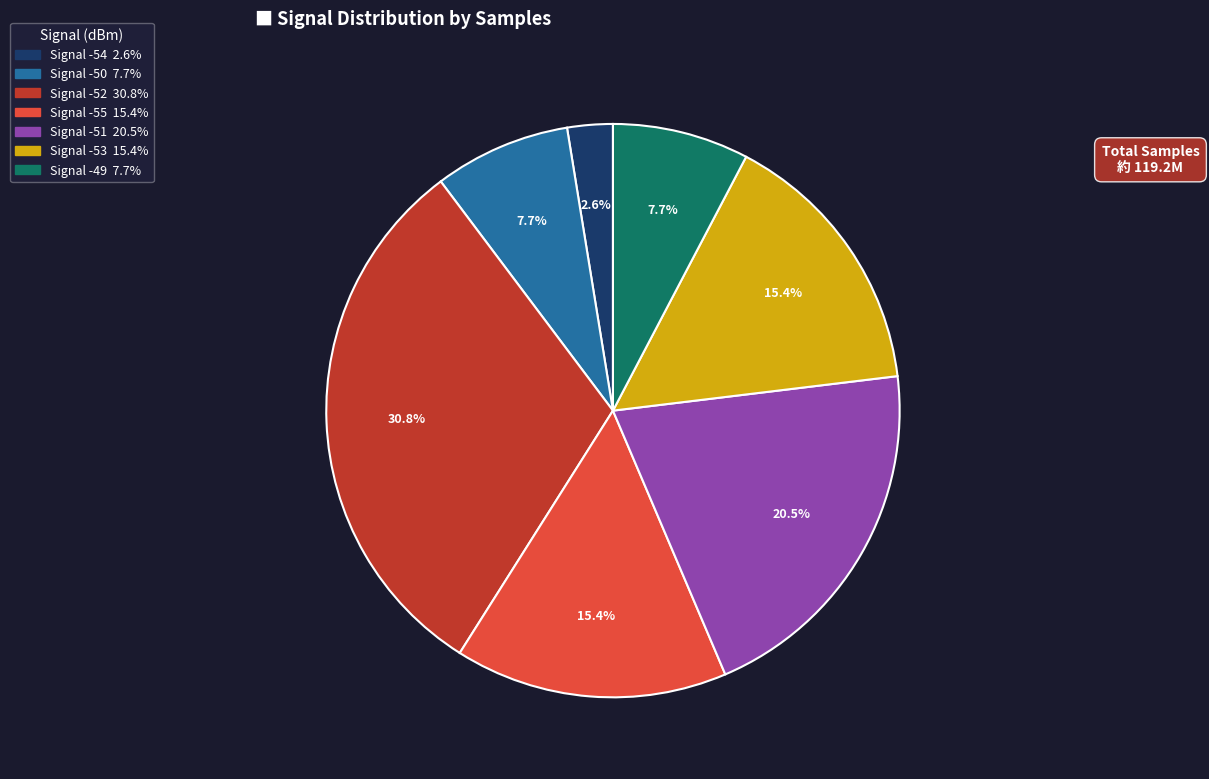

Does any single category account for the majority?

No